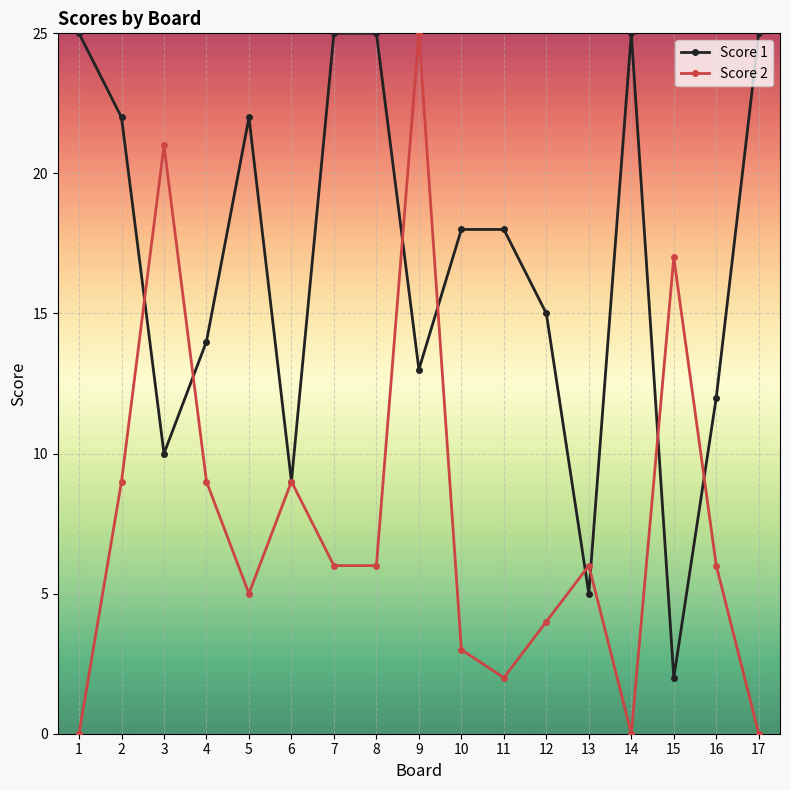

Does the chart have visible grid lines?

Yes